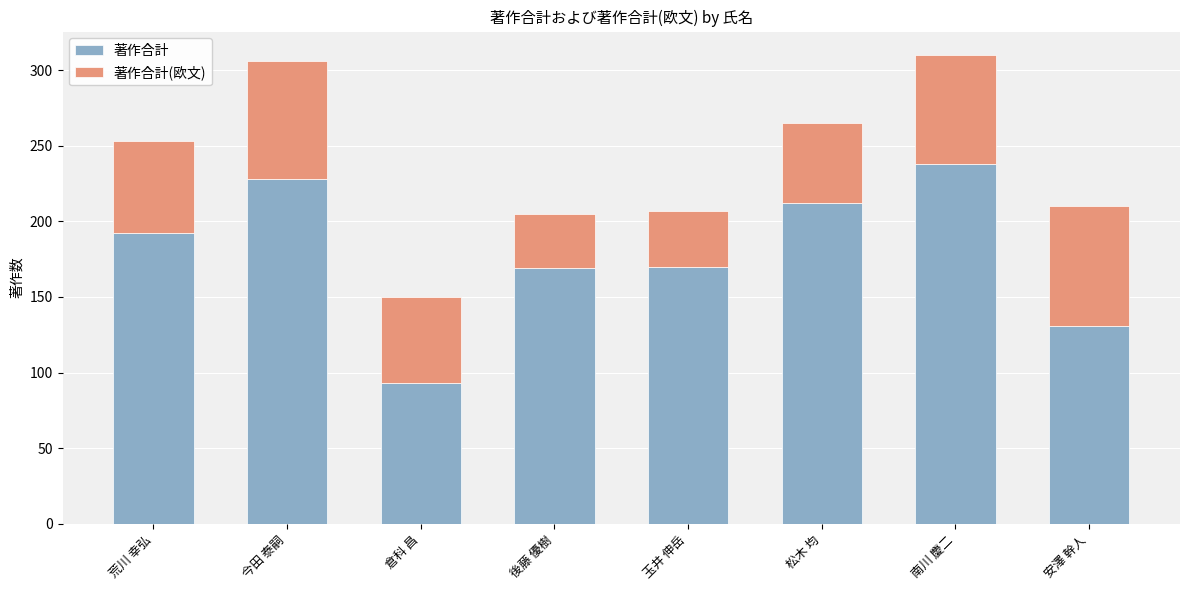

What is the sum of all 著作合計 values?

1433